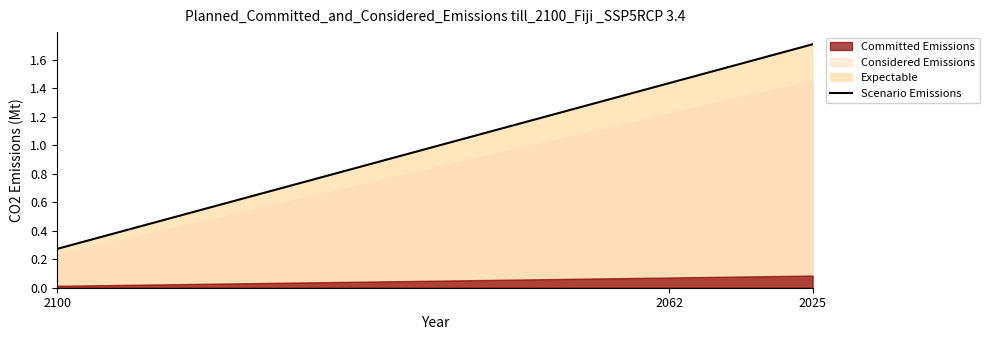

Rank the categories by value from highest to lowest.

2025, 2062, 2100